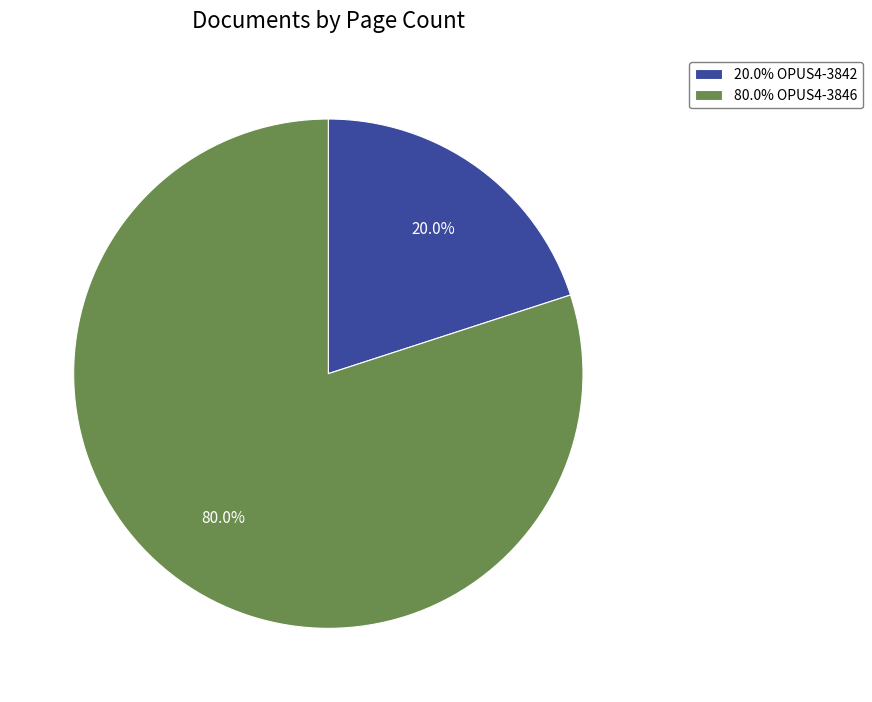

Rank the categories by value from lowest to highest.

20.0% OPUS4-3842, 80.0% OPUS4-3846